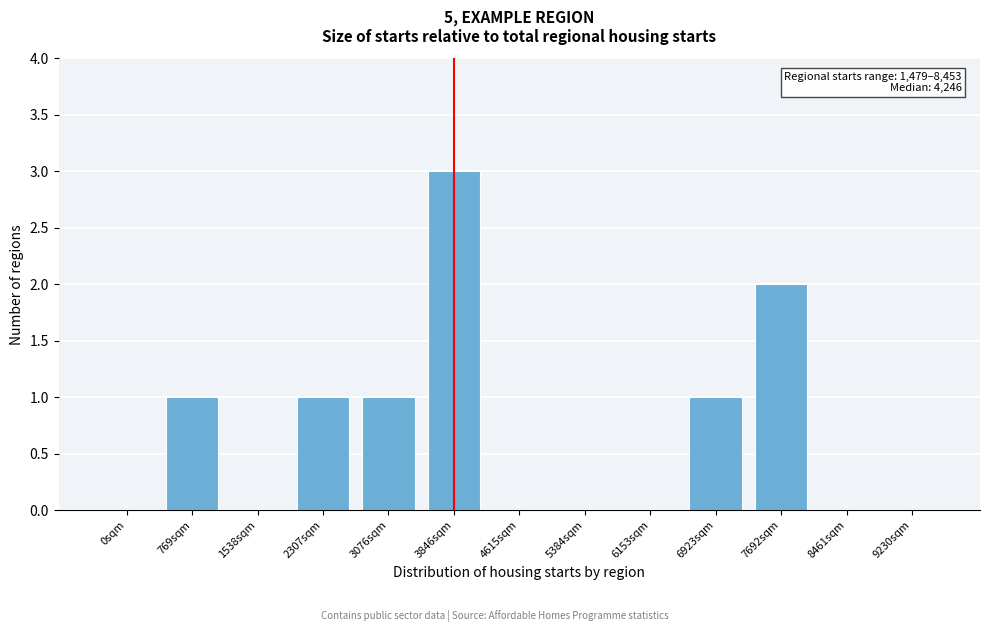

Reading left to right, what are all the values shown in this chart?

0sqm=0	769sqm=1	1538sqm=0	2307sqm=1	3076sqm=1	3846sqm=3	4615sqm=0	5384sqm=0	6153sqm=0	6923sqm=1	7692sqm=2	8461sqm=0	9230sqm=0